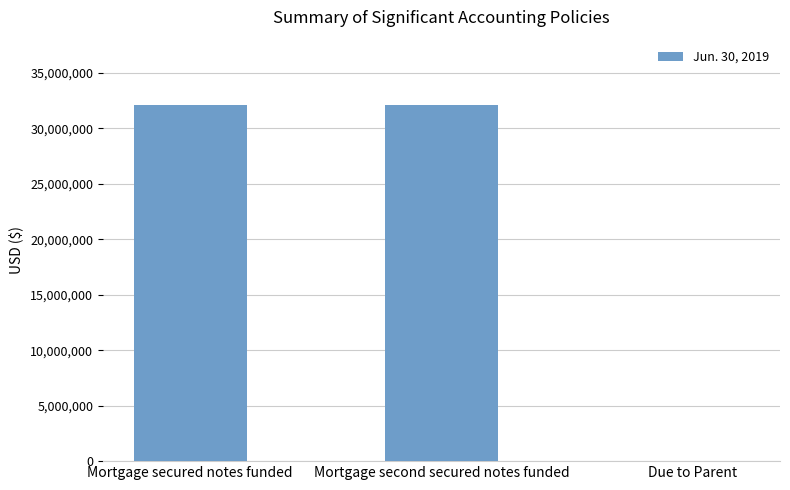

What is the approximate value at Mortgage second secured notes funded, to the nearest 50?

32140250